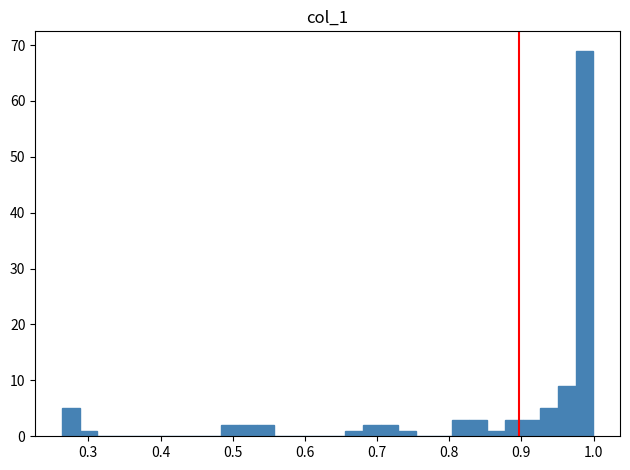

Around what value on the x-axis is the tallest bar? Give the approximate position of its centre, as read against the axis.

0.99